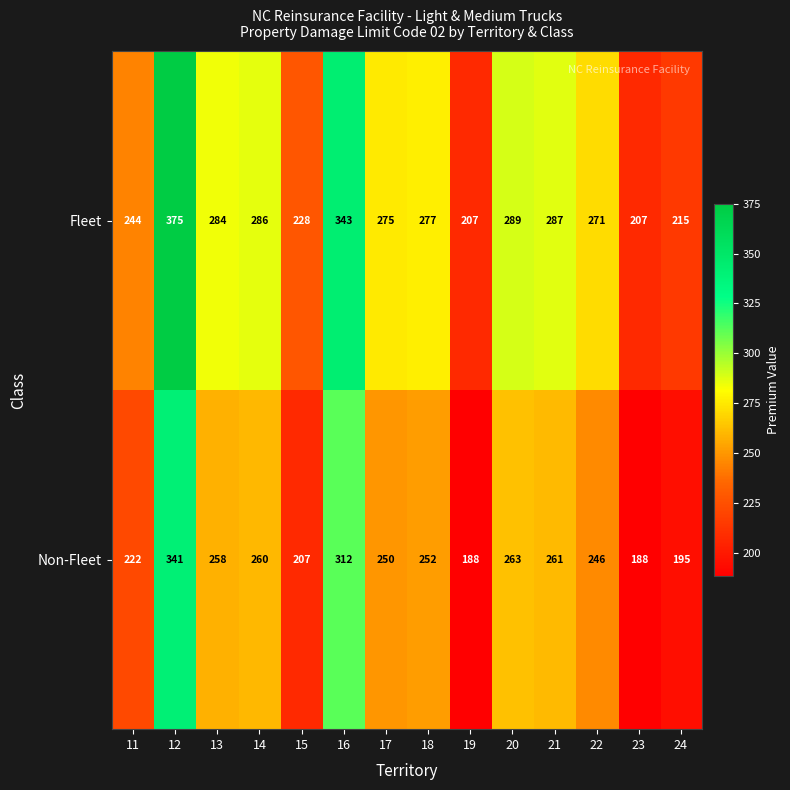

True or false: Non-Fleet has a value of 126 at 19.

False